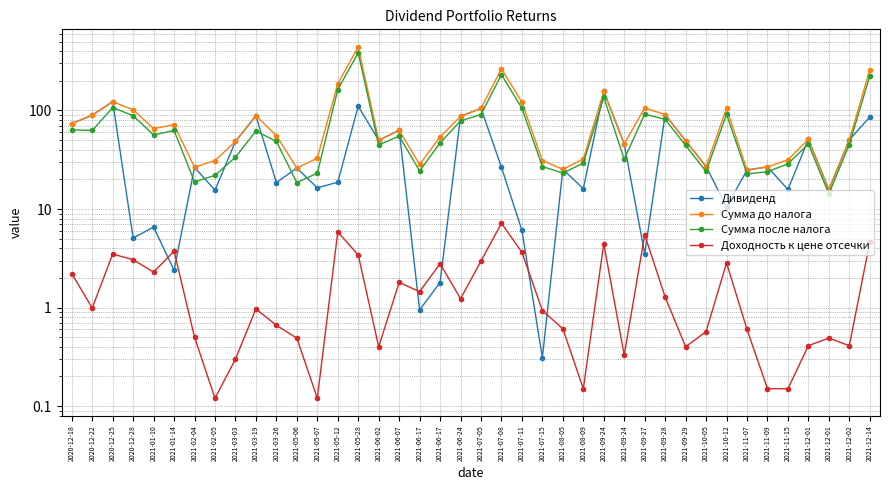

At which category does Доходность к цене отсечки reach its first local valley?

2020-12-22